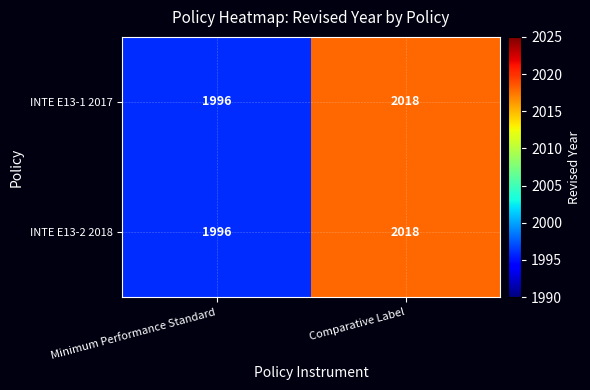

Which category has the lowest value across all series?

Minimum Performance Standard